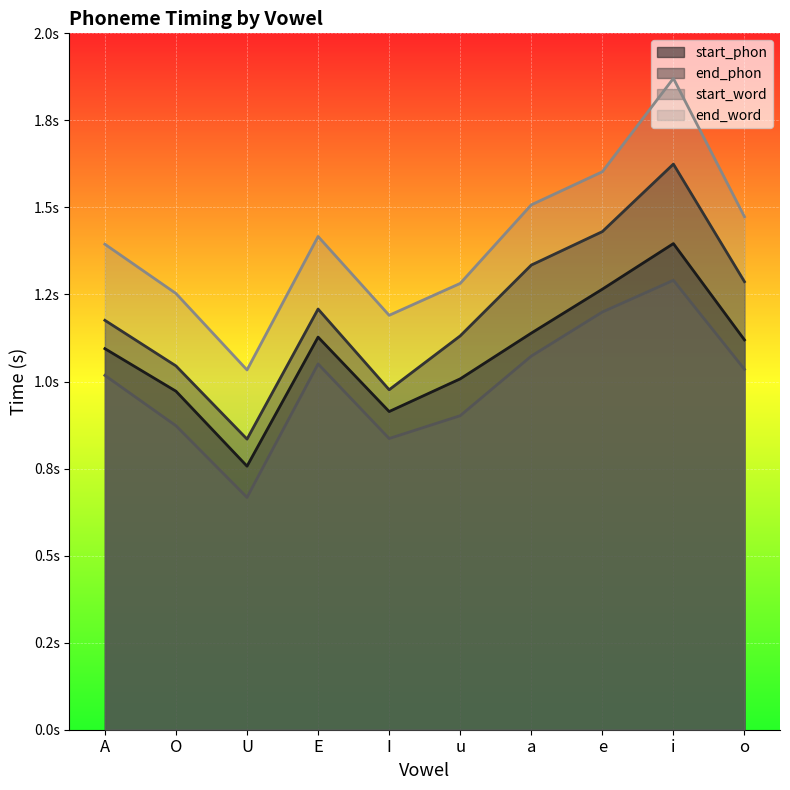

What is the difference between the maximum and minimum values in the end_word series?

0.8